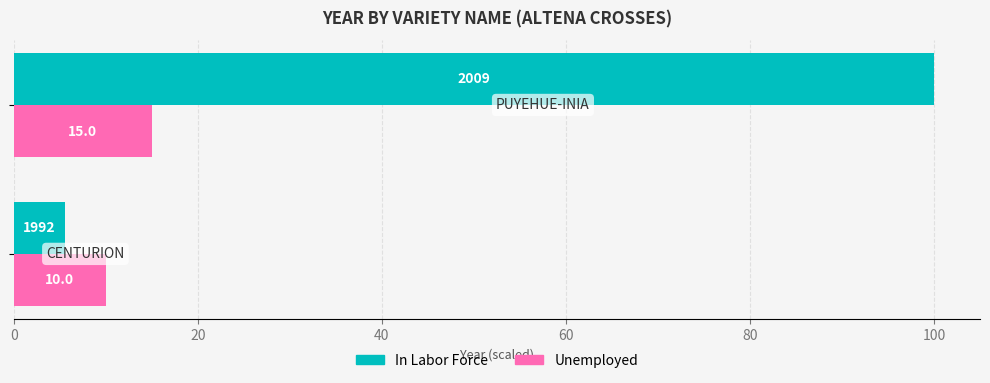

What is the maximum value for Unemployed?

15.0